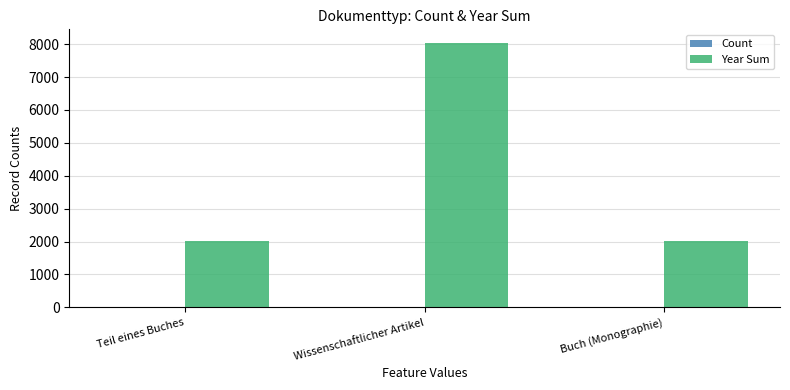

At which category is the sum across all series the highest?

Wissenschaftlicher Artikel